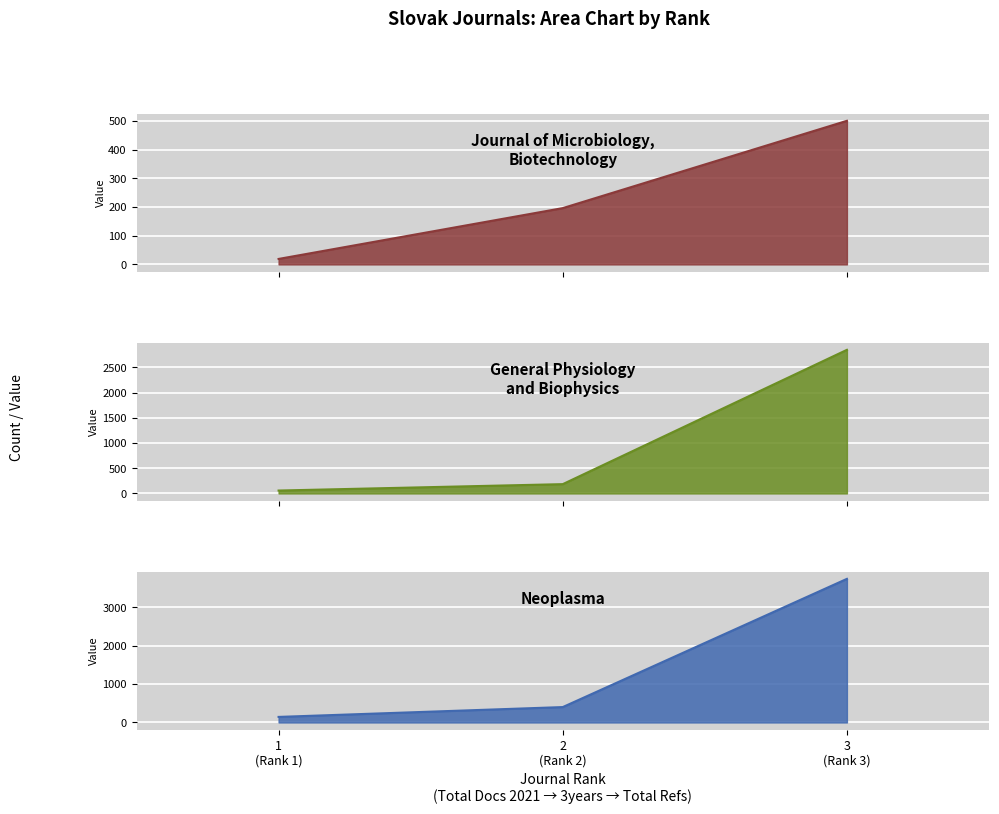

The Journal of Microbiology, Biotechnology series shows 150 at 3 (Rank 3). True or false?

False